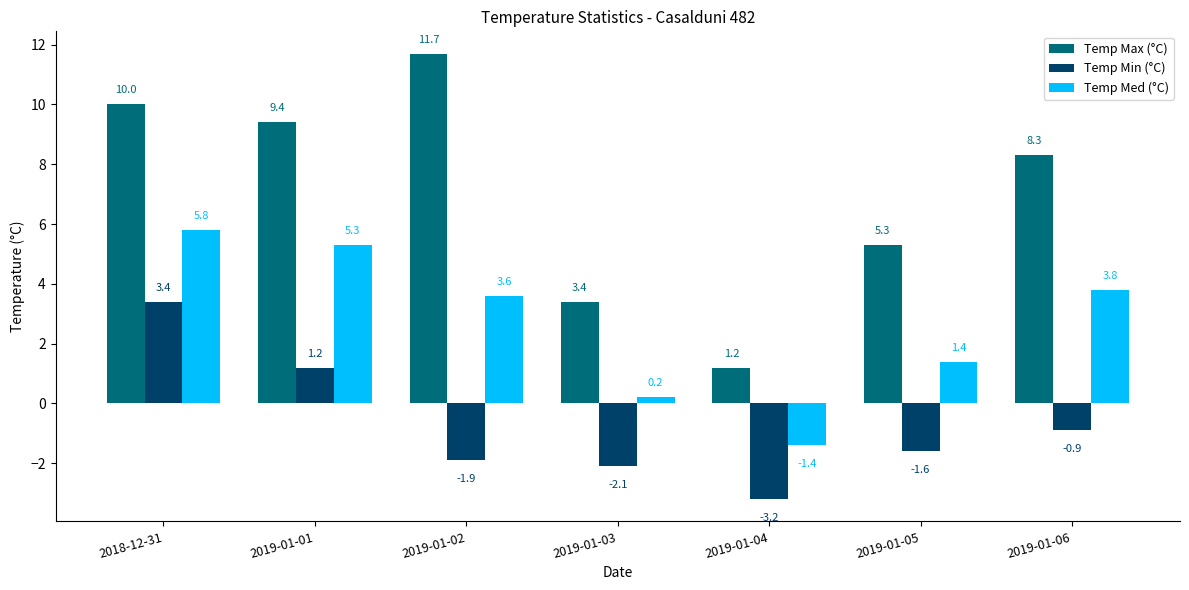

What is the value of the Temp Max (°C) bar at the 7th from the left?

8.3